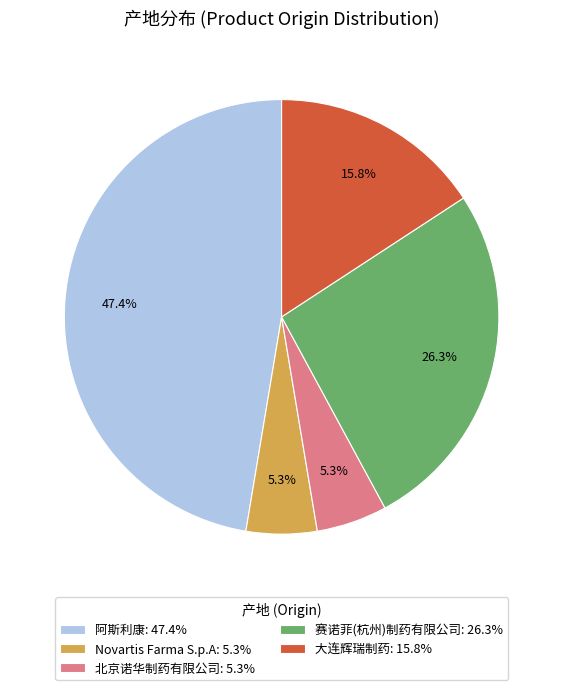

Which slice is the largest?

阿斯利康